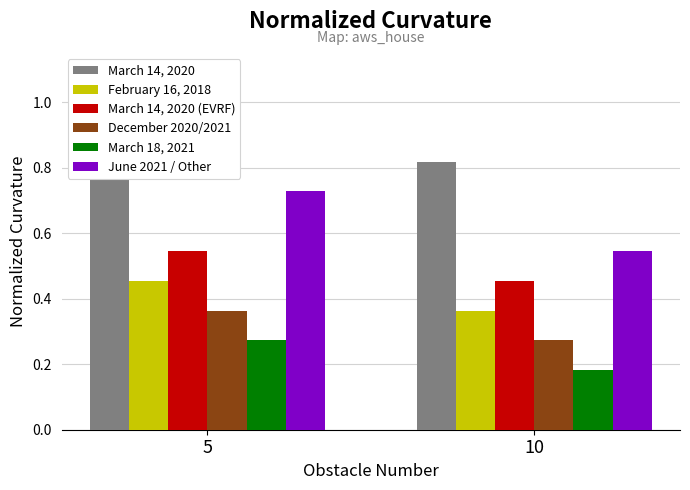

How many groups of bars are there?

2